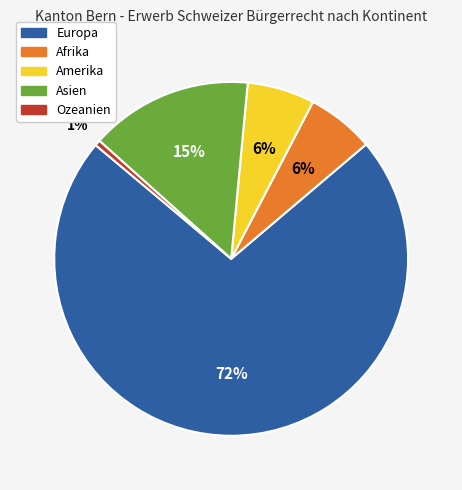

What is the largest slice in the pie chart?

Europa